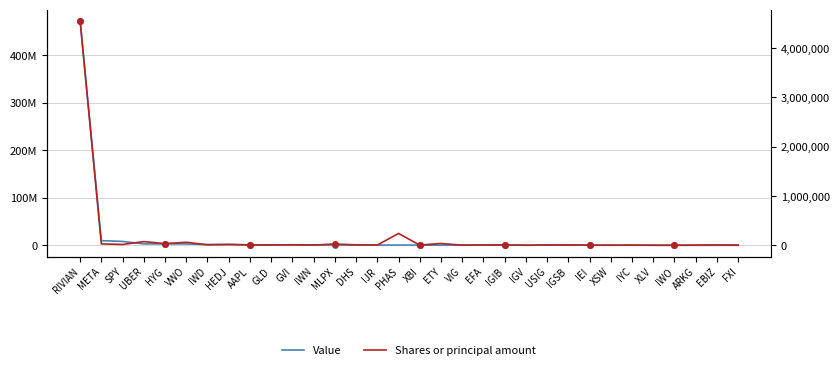

How many data points does each series have?

32